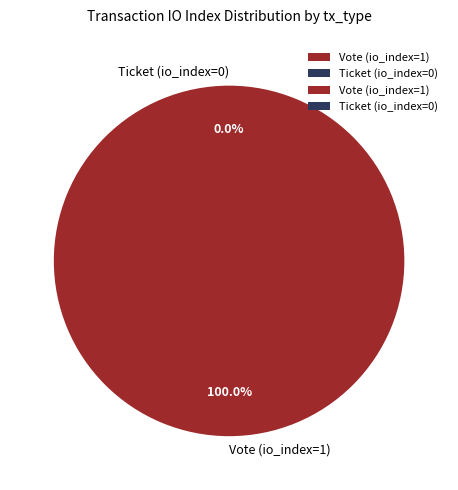

To the nearest percent, what is the difference between the Vote (io_index=1) and Ticket (io_index=0) slice percentages?

100%